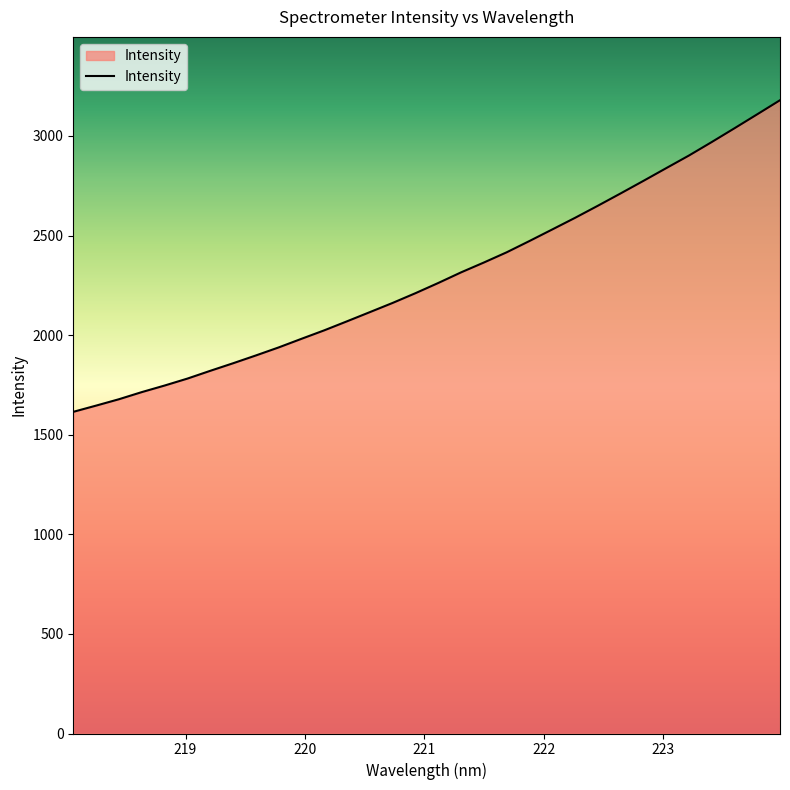

What is the difference between the maximum and minimum values?

1564.4